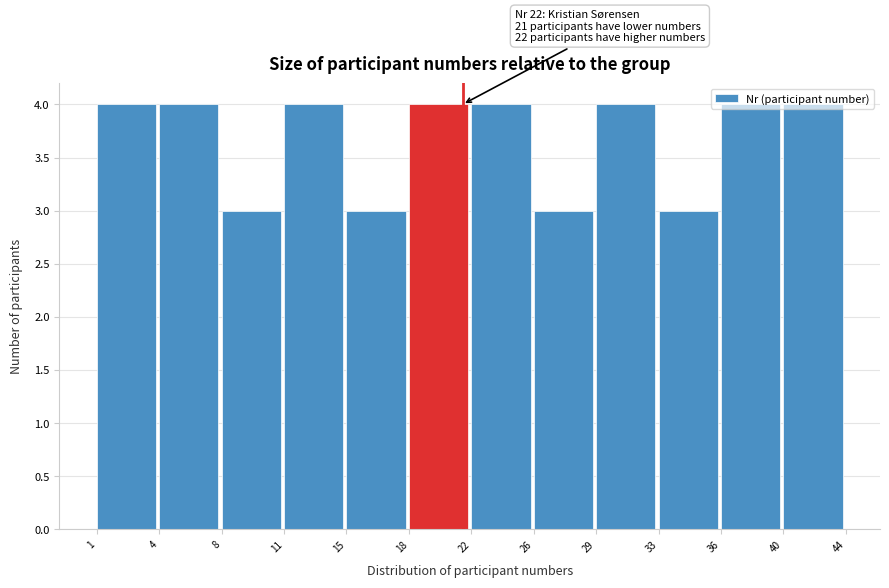

What is the maximum value shown in the chart?

4